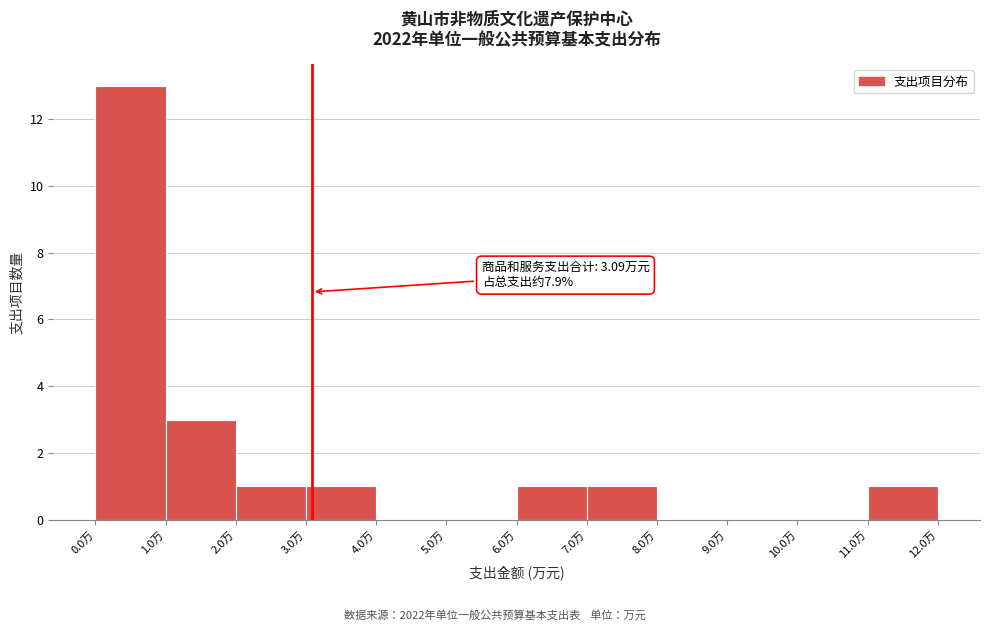

Which range on the x-axis has the tallest bar?

0 to 1